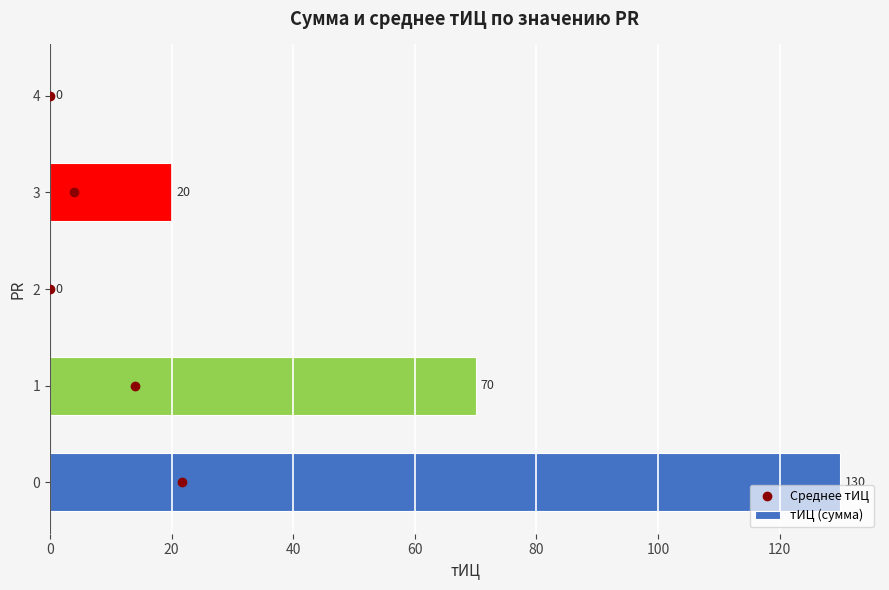

What is the ratio of the value at 0 to the value at 3?

6.5